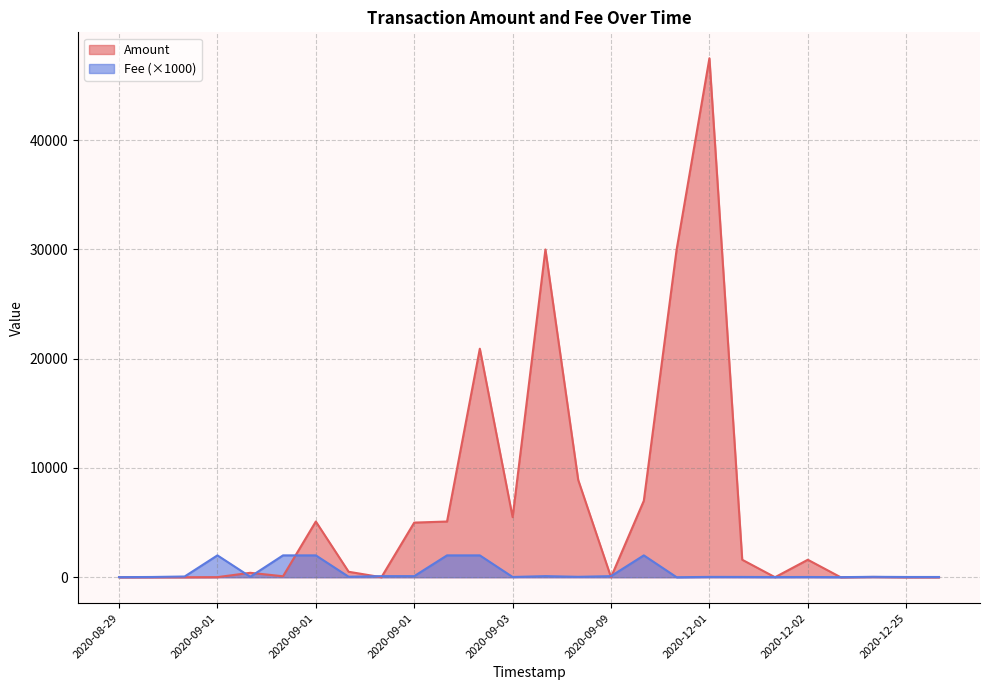

How many lines are shown in the chart?

2